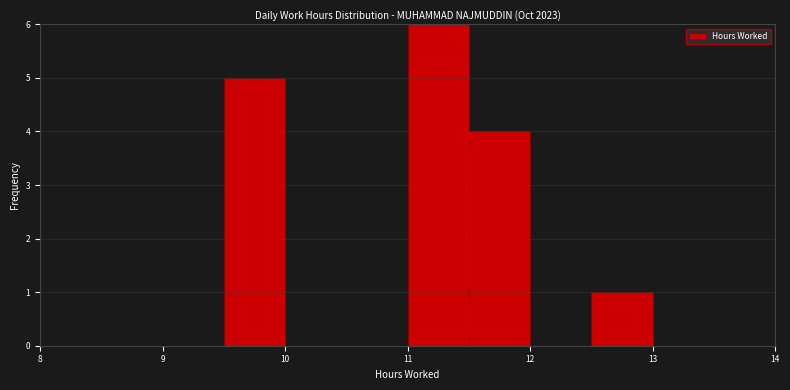

Reading left to right, transcribe this chart: for each bar, give the range it covers on the x-axis and its height. The values are not printed on the chart, so give them approximately, as read against the axis.

8.0 to 8.5: 0
8.5 to 9.0: 0
9.0 to 9.5: 0
9.5 to 10.0: 5
10.0 to 10.5: 0
10.5 to 11.0: 0
11.0 to 11.5: 6
11.5 to 12.0: 4
12.0 to 12.5: 0
12.5 to 13.0: 1
13.0 to 13.5: 0
13.5 to 14.0: 0